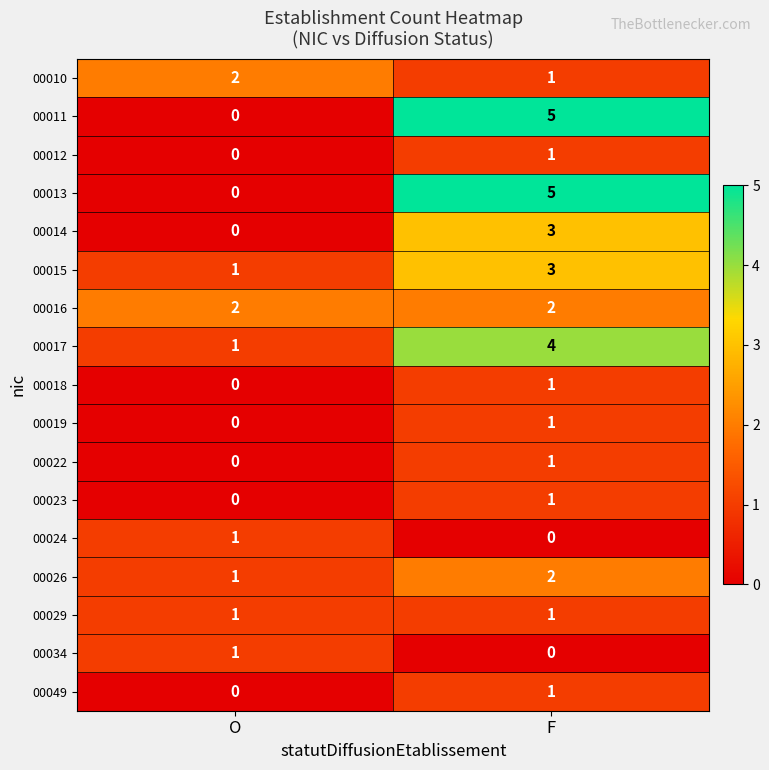

What is the sum of all 00015 values?

4